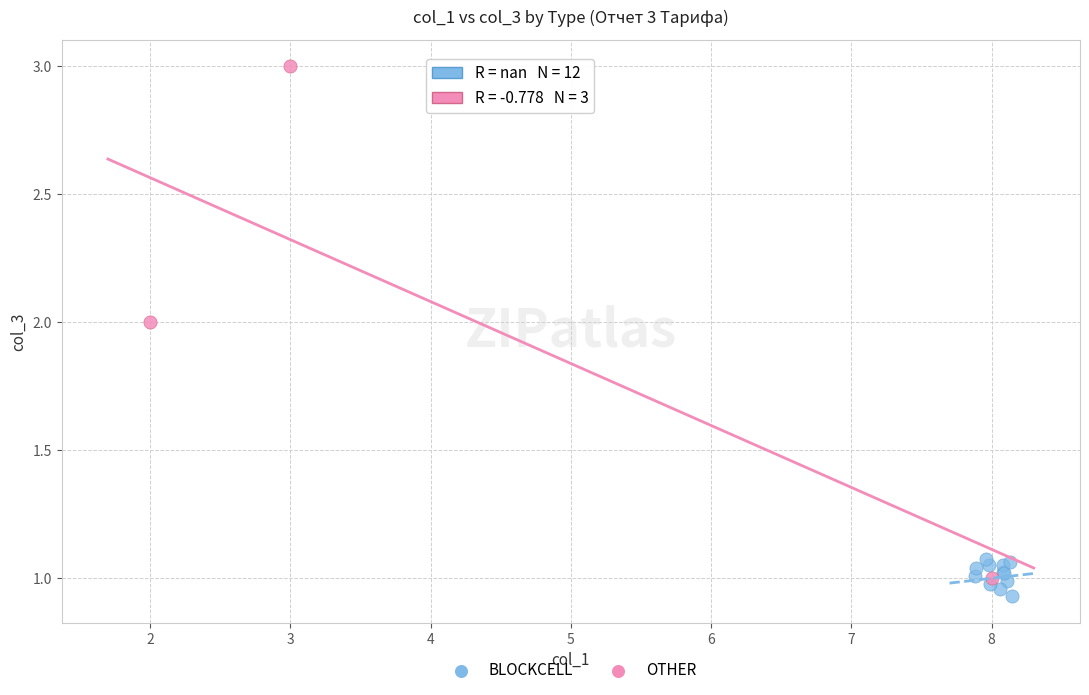

Which series has the widest spread of Y values?

OTHER